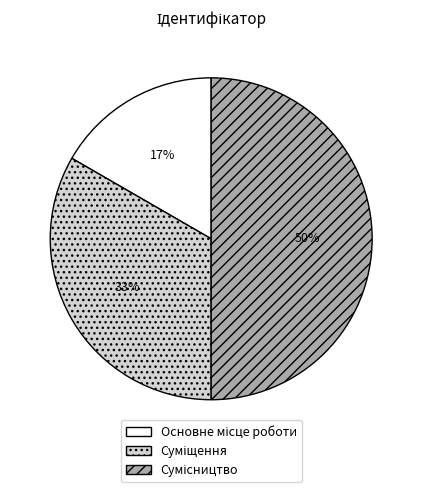

To the nearest percent, what is the difference between the largest and smallest slice percentages?

33%